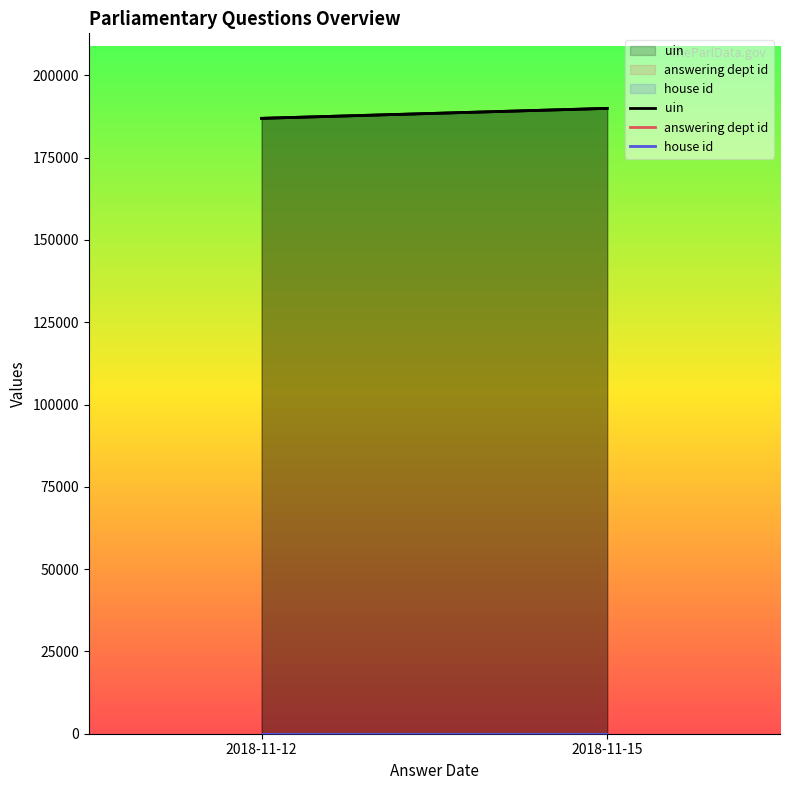

How many values in the uin series exceed 189974?

1